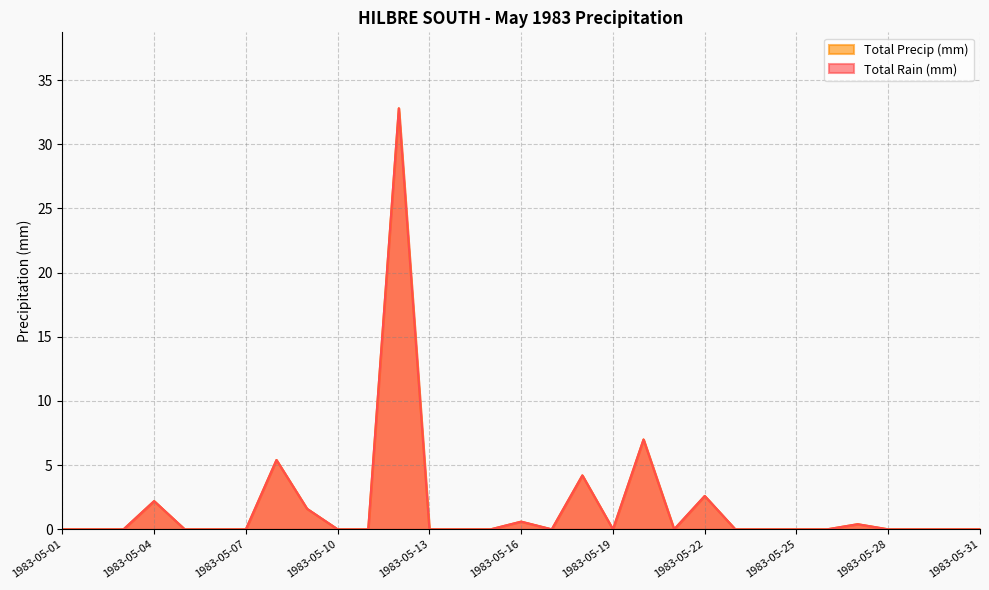

Reading right to left, list all the values displayed in this chart.

Total Rain (mm): 0.0	0.0	0.0	0.0	0.4	0.0	0.0	0.0	0.0	2.6	0.0	7.0	0.0	4.2	0.0	0.6	0.0	0.0	0.0	32.8	0.0	0.0	1.6	5.4	0.0	0.0	0.0	2.2	0.0	0.0	0.0
Total Precip (mm): 0.0	0.0	0.0	0.0	0.4	0.0	0.0	0.0	0.0	2.6	0.0	7.0	0.0	4.2	0.0	0.6	0.0	0.0	0.0	32.8	0.0	0.0	1.6	5.4	0.0	0.0	0.0	2.2	0.0	0.0	0.0